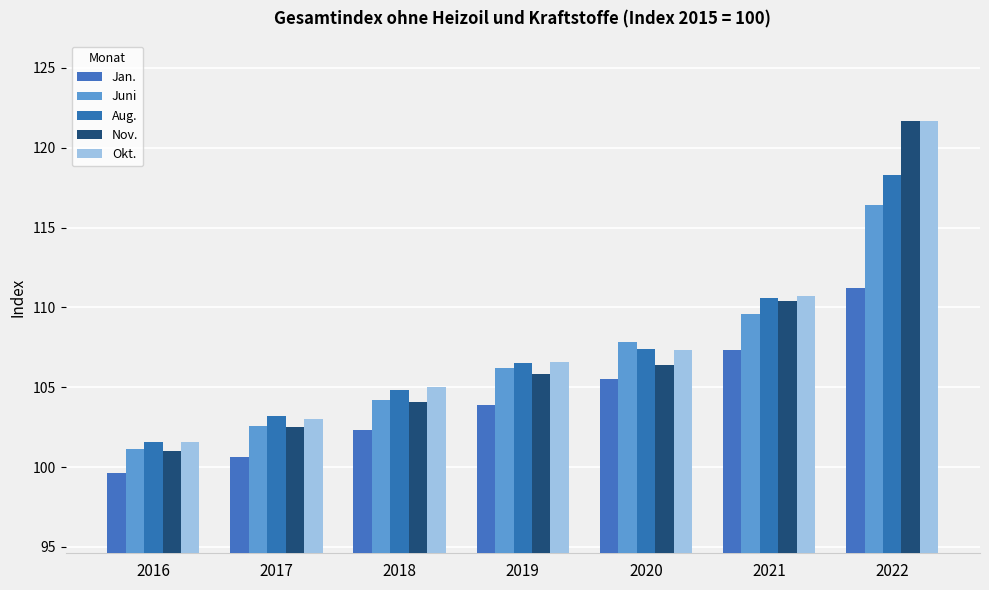

What is the approximate value of Nov. at 2017?

102.5